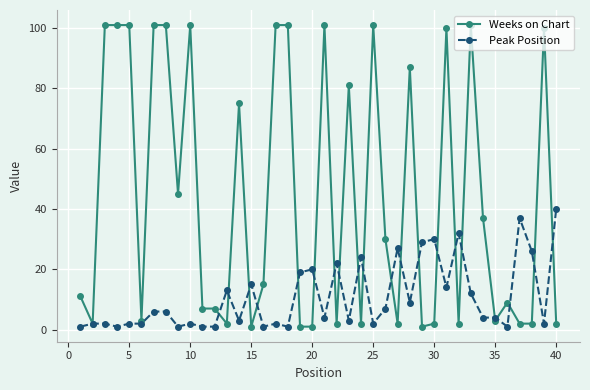

Which series has the largest range (max minus min)?

Weeks on Chart